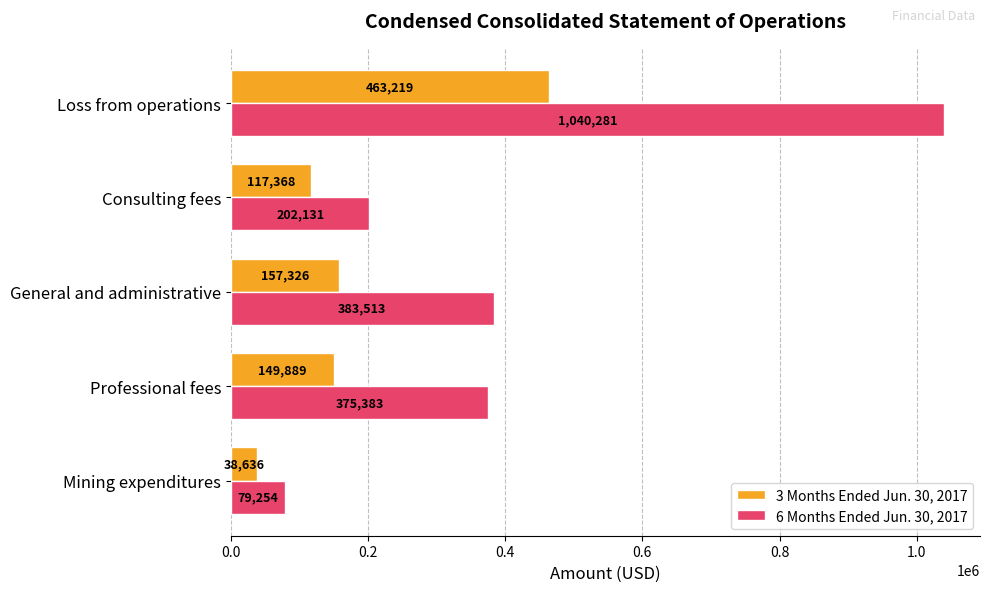

Which series has the largest range (max minus min)?

6 Months Ended Jun. 30, 2017